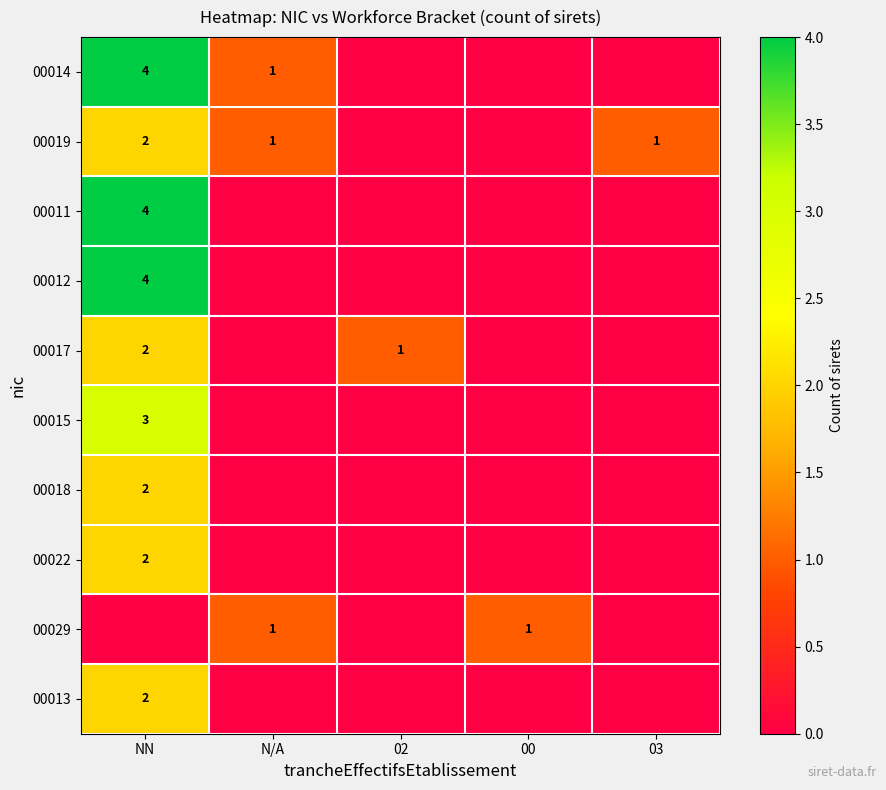

The 00015 series shows 3 at NN. True or false?

True